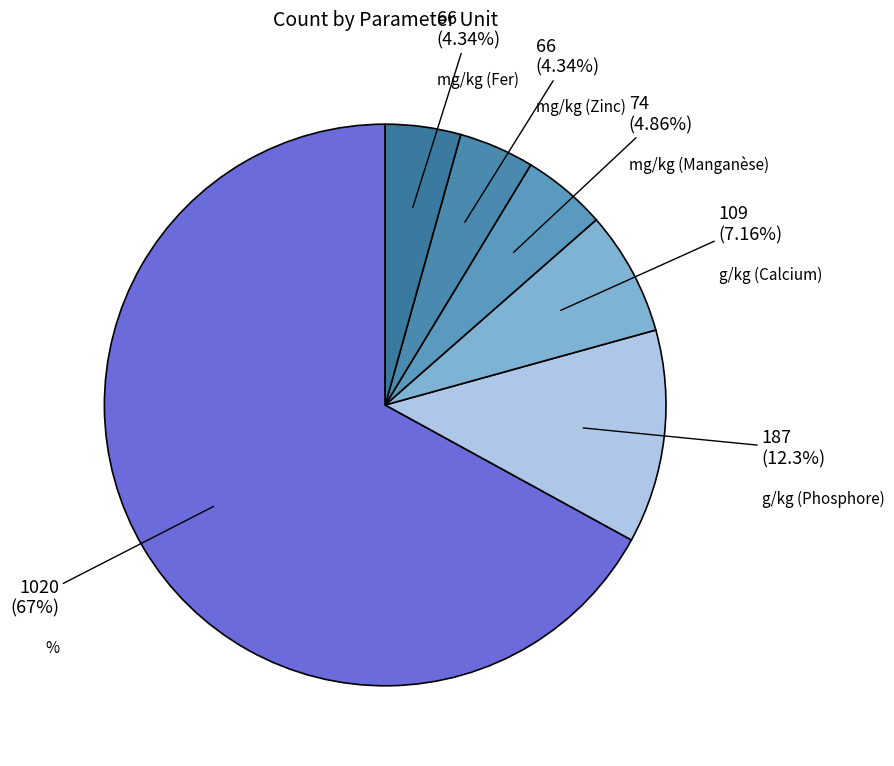

Count the number of slices in the pie.

6